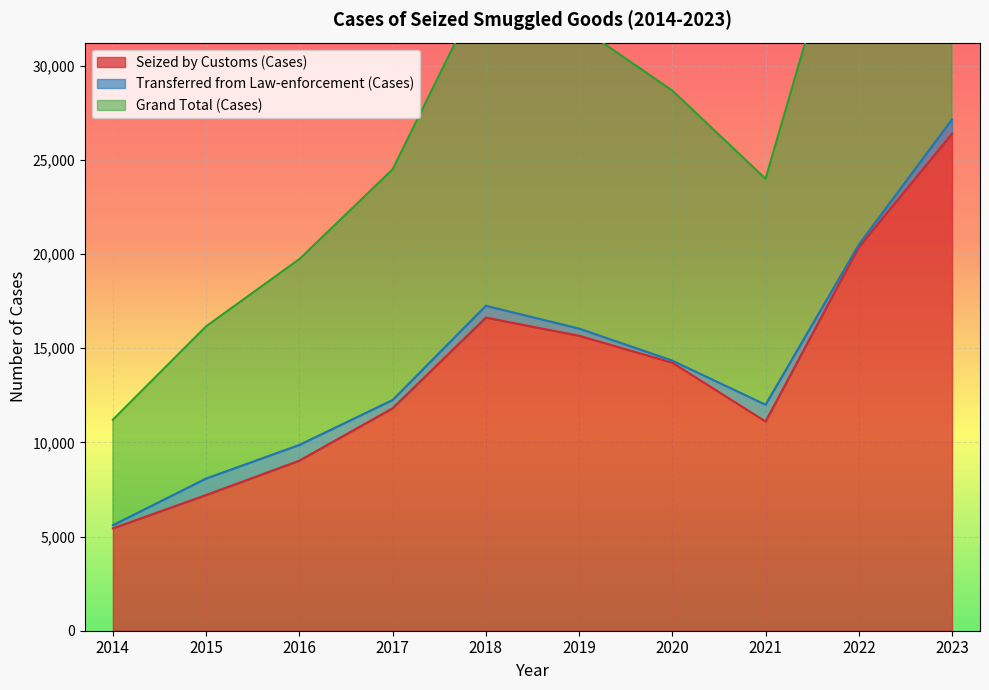

What is the minimum value for Seized by Customs (Cases)?

5435